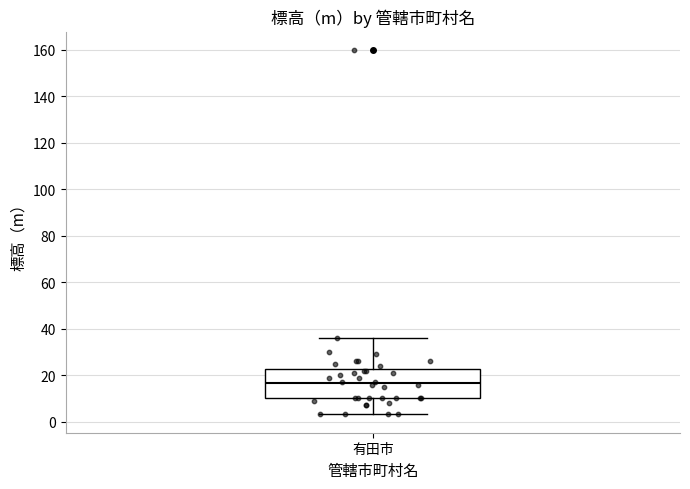

Where does the upper whisker of the box for 有田市 end on the y-axis? The values are not printed on the chart, so give them approximately, as read against the axis.

36